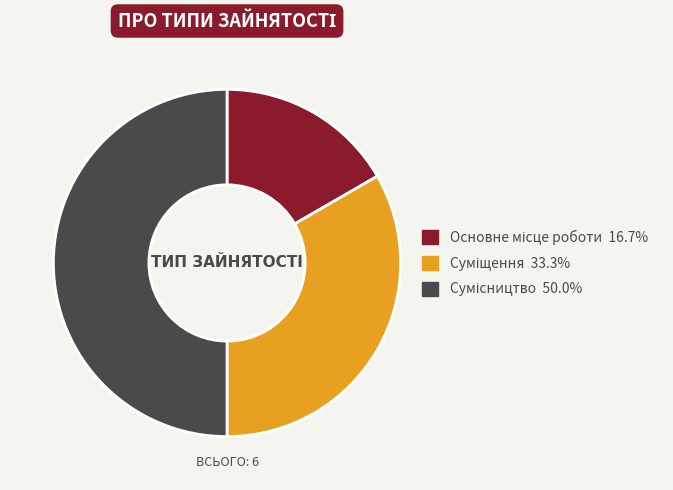

To the nearest percent, what is the difference between the Сумісництво and Суміщення slice percentages?

17%